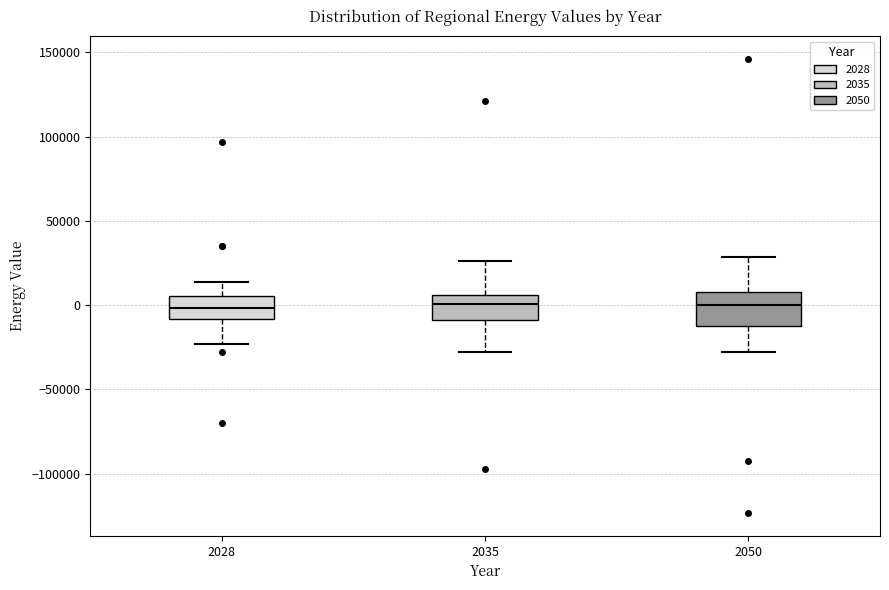

Where does the lower whisker of the box at x = 2050 end on the y-axis? The values are not printed on the chart, so give them approximately, as read against the axis.

-30000